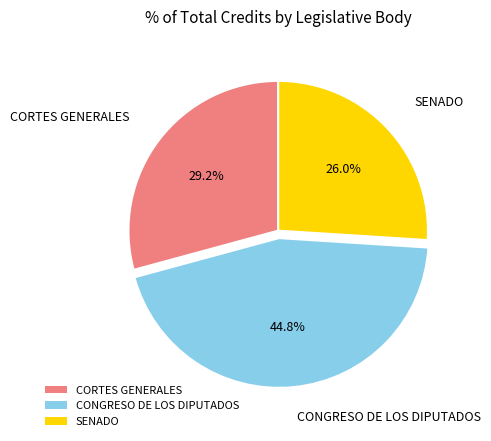

Does SENADO represent more than half of the total?

No